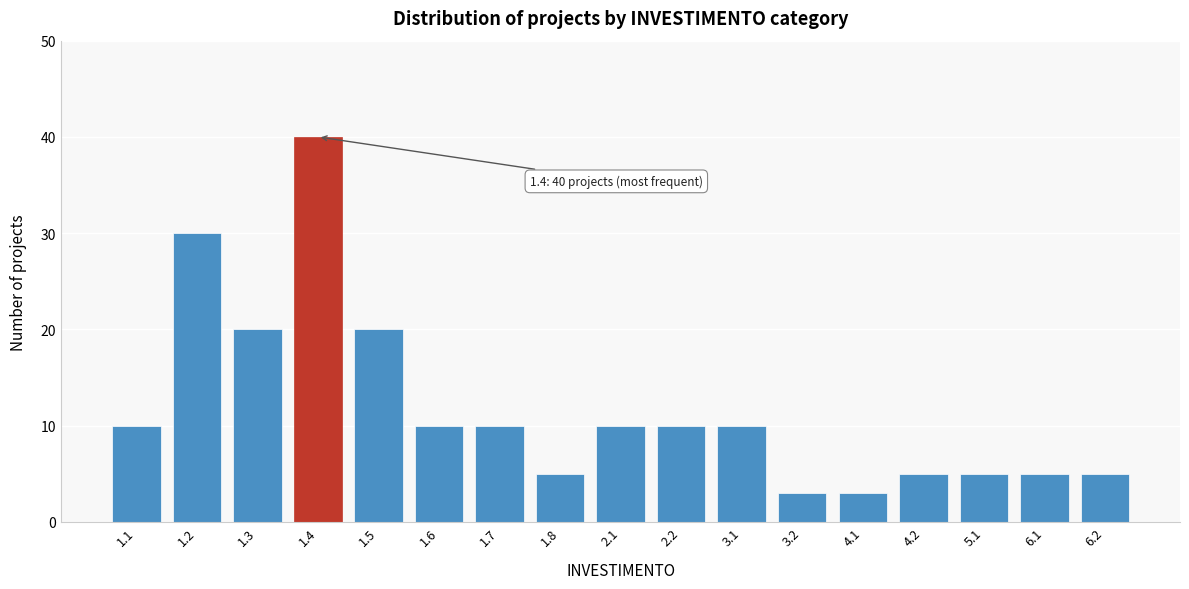

Reading right to left, what are all the values shown in this chart?

5	5	5	5	3	3	10	10	10	5	10	10	20	40	20	30	10